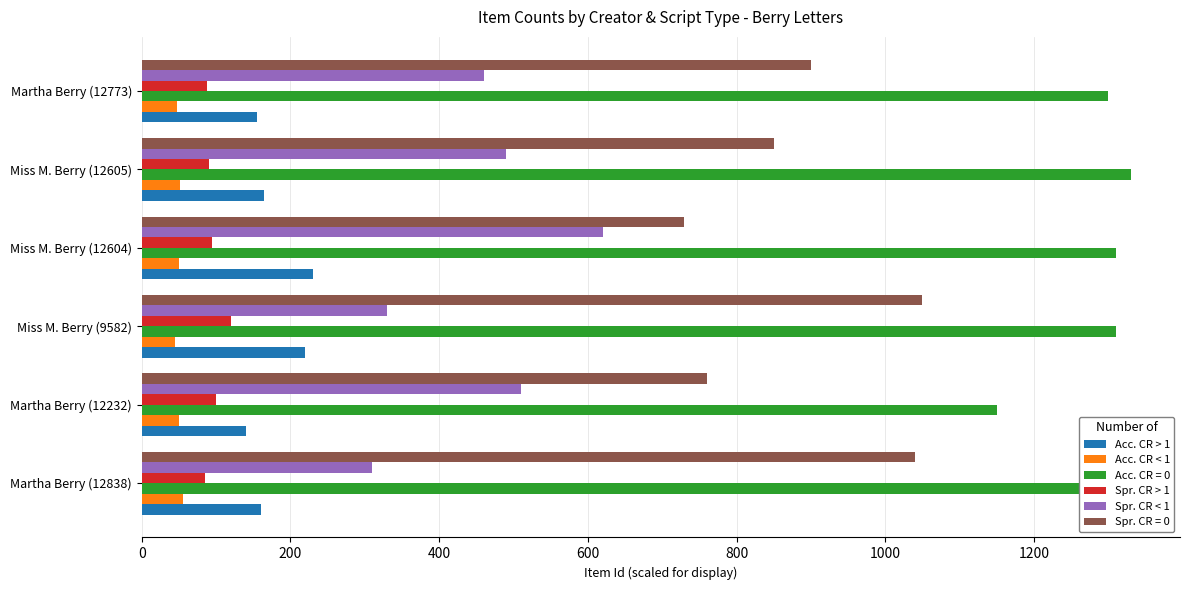

What is the minimum value for Acc. CR < 1?

45